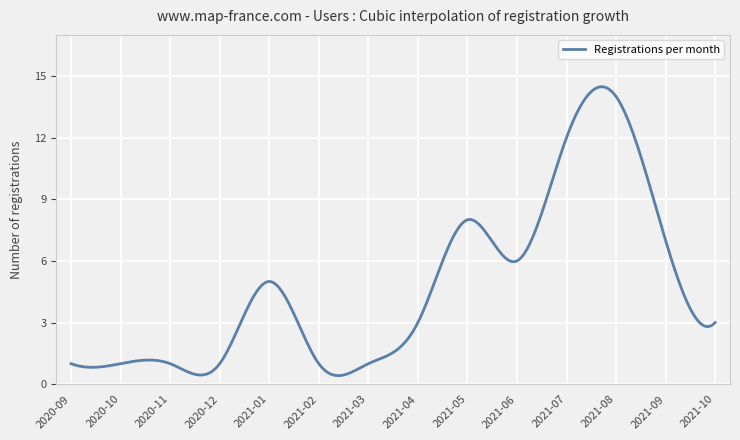

What is the maximum value shown in the chart?

14.5